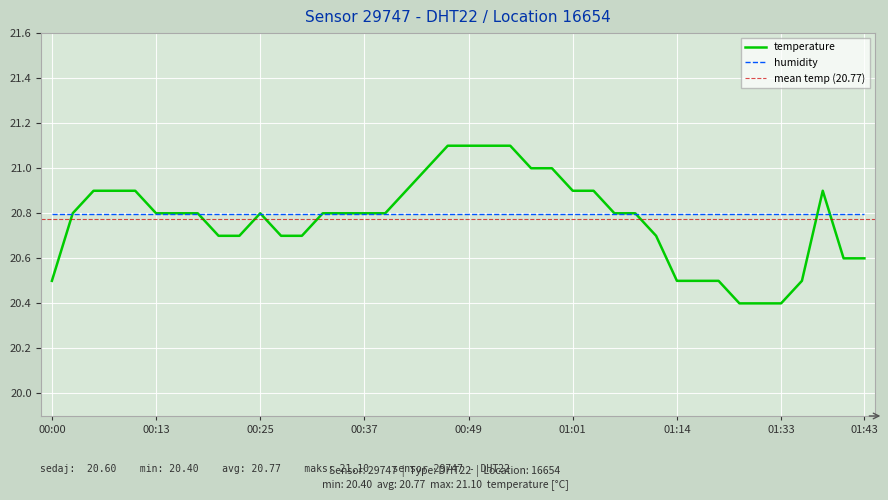

True or false: the data shows 29.4 at 2023-08-20T00:32:36.

False